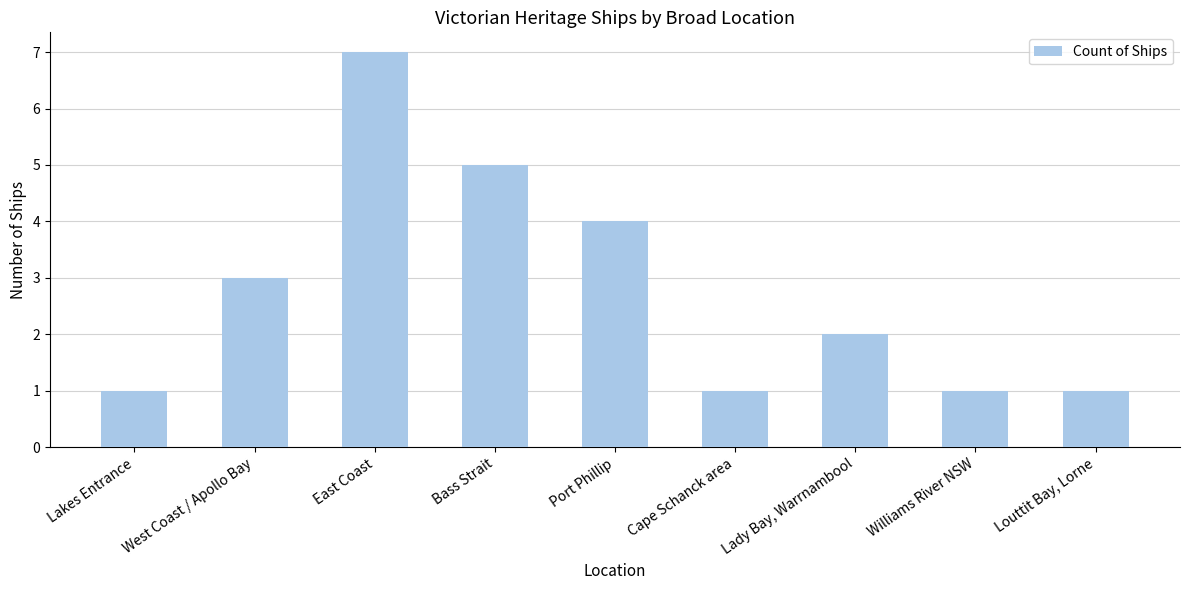

What is the difference between the second highest and minimum values?

4